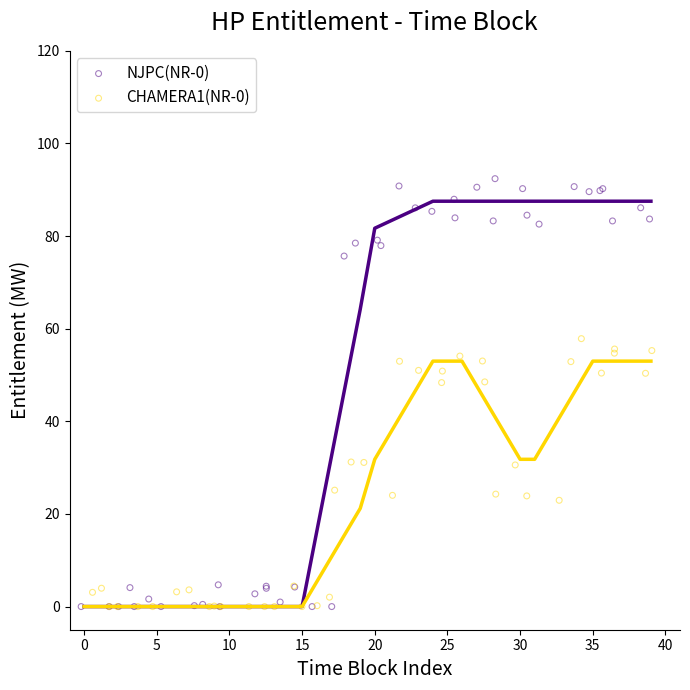

Which series reaches the maximum Y coordinate?

NJPC(NR-0)